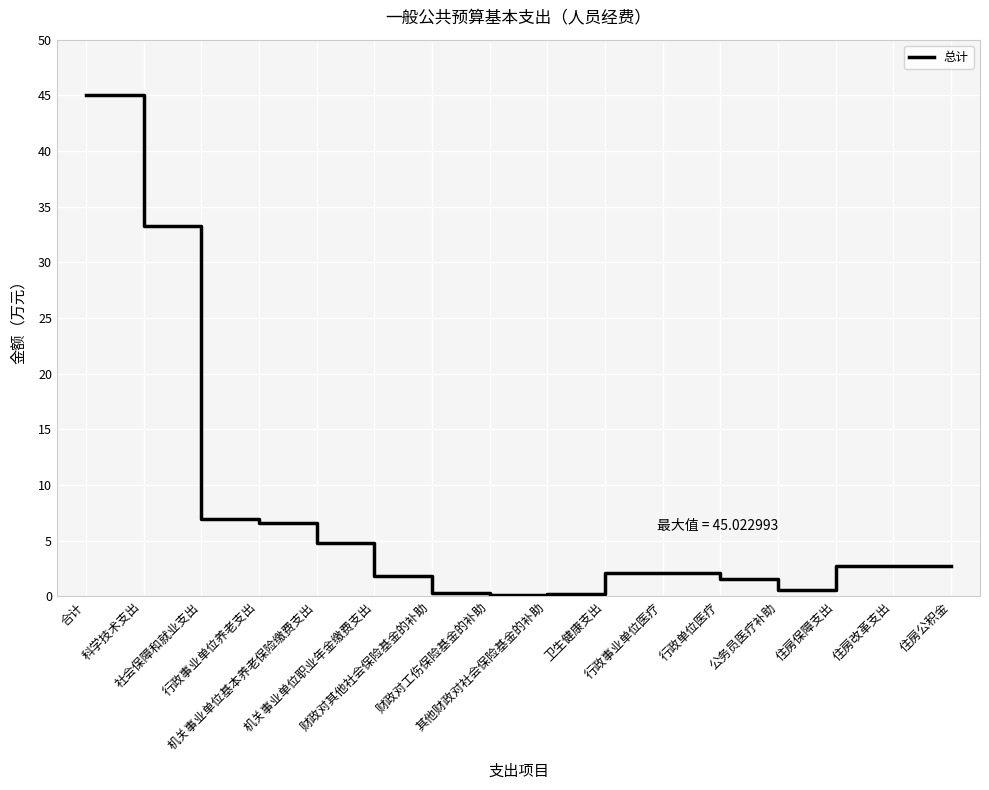

What is the maximum value shown in the chart?

45.0